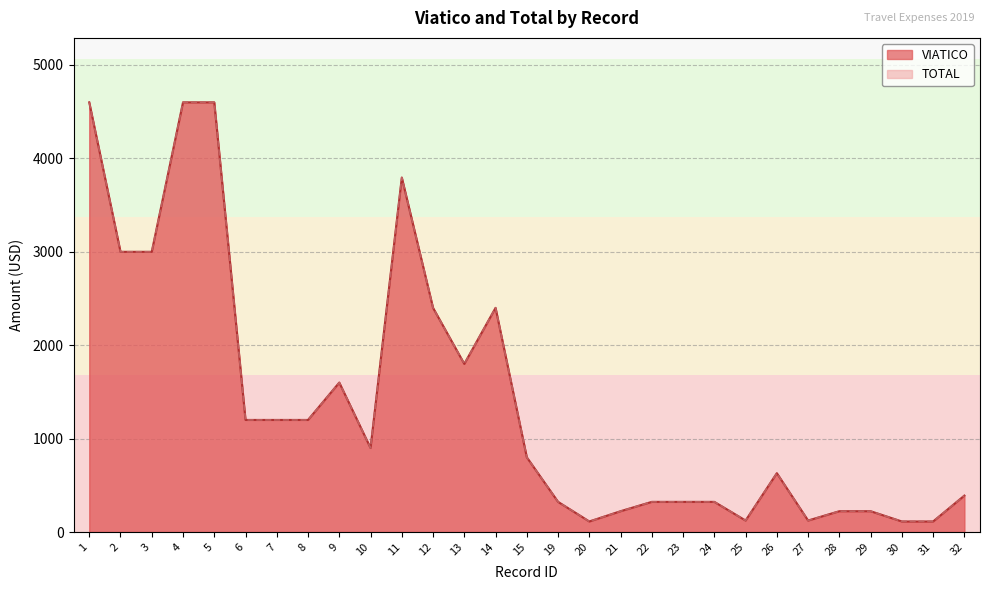

Reading right to left, extract all data points from this chart.

VIATICO: 32=390	31=113	30=113	29=223	28=223	27=123	26=630	25=123	24=323	23=323	22=323	21=223	20=113	19=323	15=800	14=2400	13=1800	12=2400	11=3795	10=900	9=1600	8=1200	7=1200	6=1200	5=4600	4=4600	3=3000	2=3000	1=4600
TOTAL: 32=390	31=113	30=113	29=223	28=223	27=123	26=630	25=123	24=323	23=323	22=323	21=223	20=113	19=323	15=800	14=2400	13=1800	12=2400	11=3795	10=900	9=1600	8=1200	7=1200	6=1200	5=4600	4=4600	3=3000	2=3000	1=4600